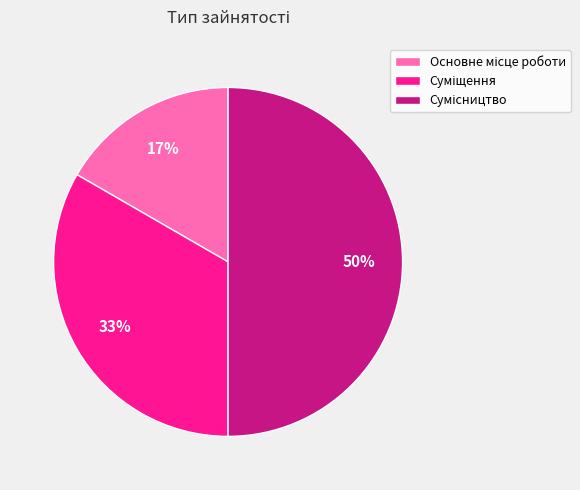

How many slices are in this pie chart?

3